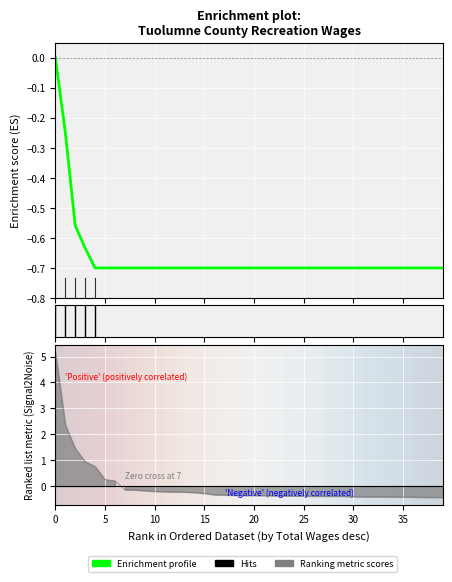

How many distinct data groups are displayed?

1